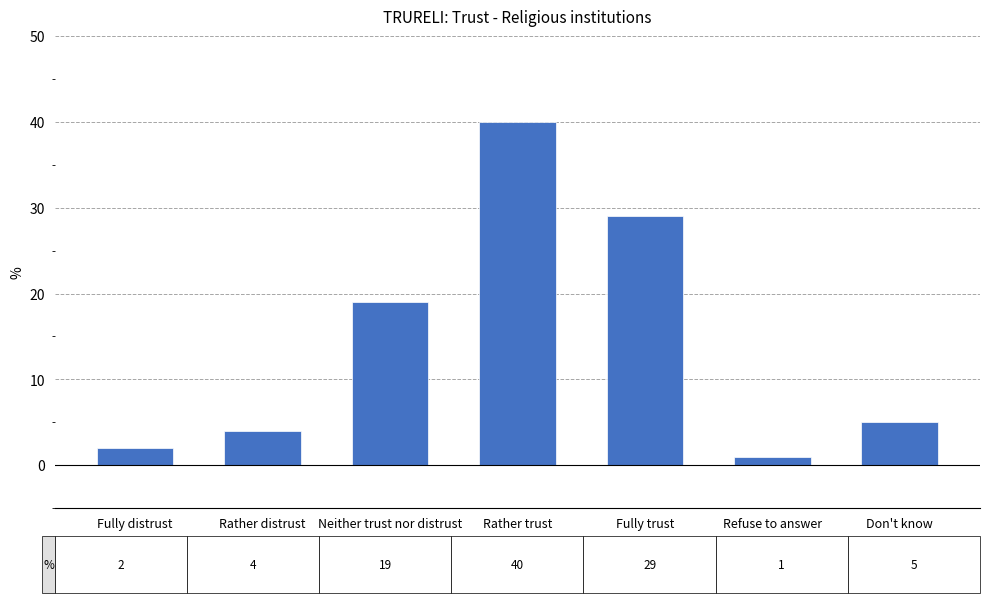

How many categories are shown in the chart?

7